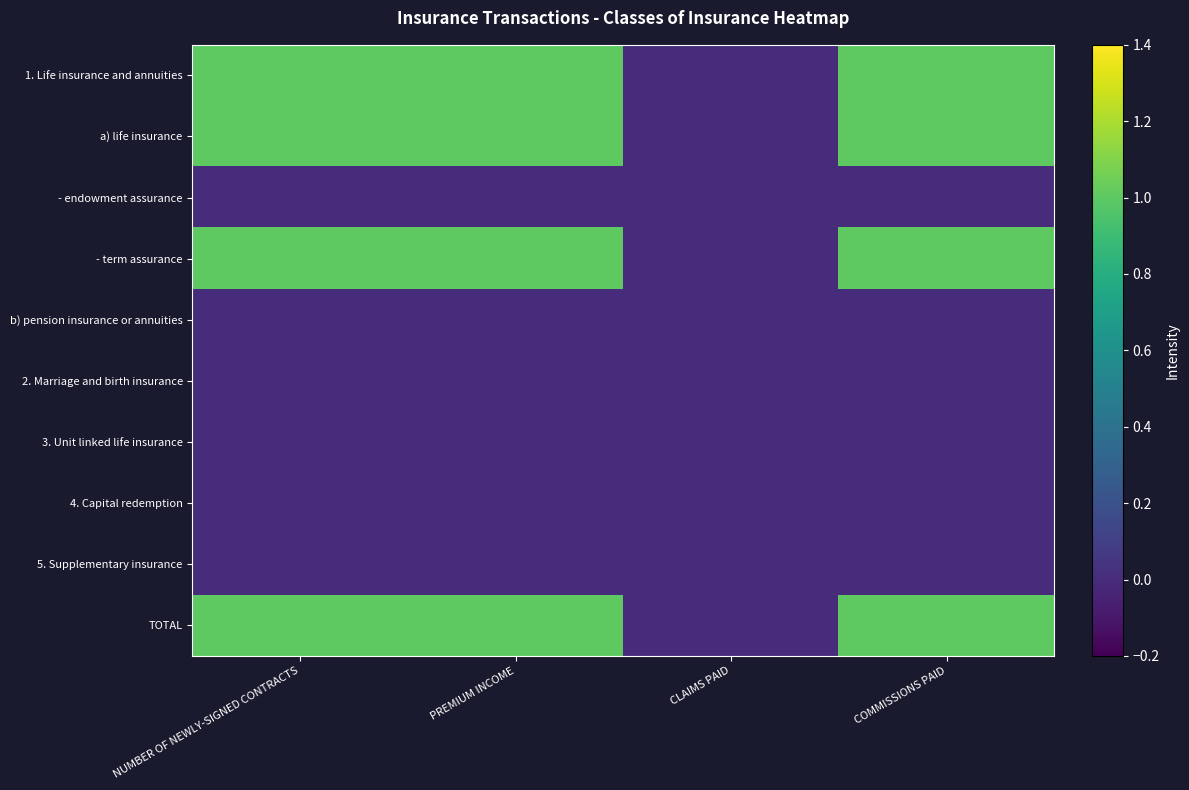

Count the number of categories in the chart.

4